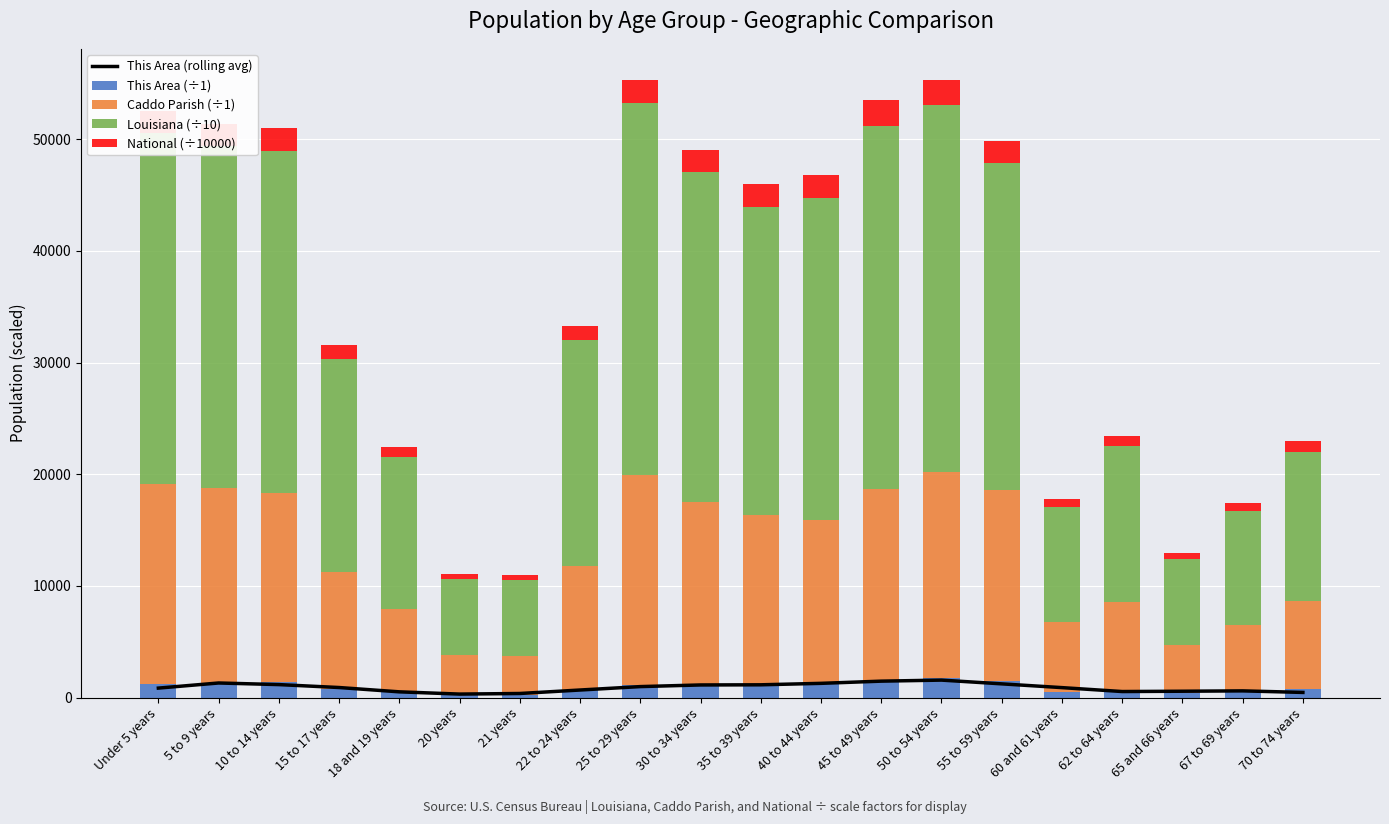

At which label does National (÷10000) first exceed 1966?

Under 5 years